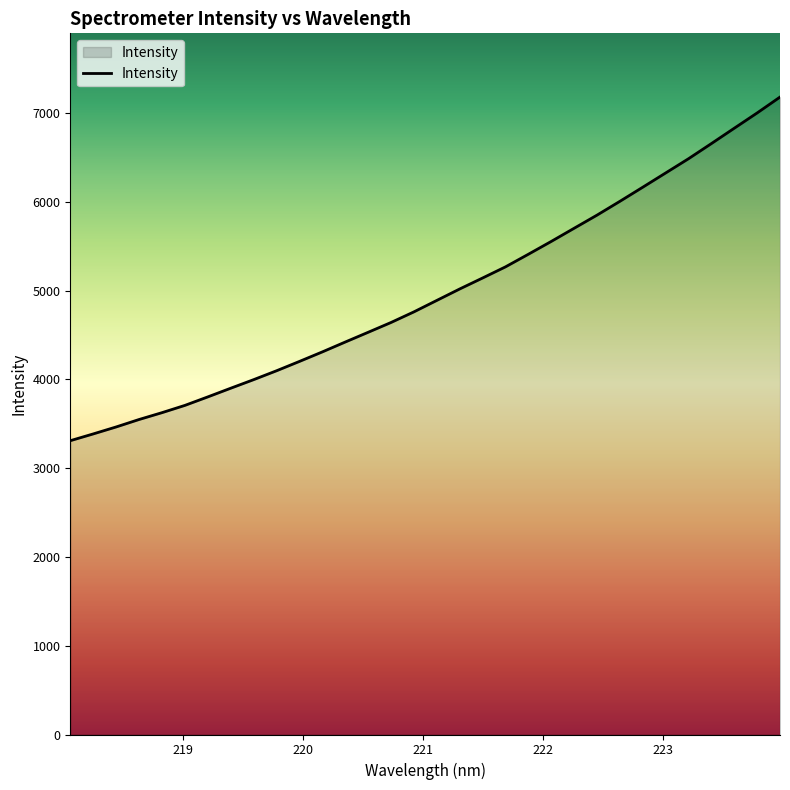

What is the difference between the maximum and minimum values?

3869.8